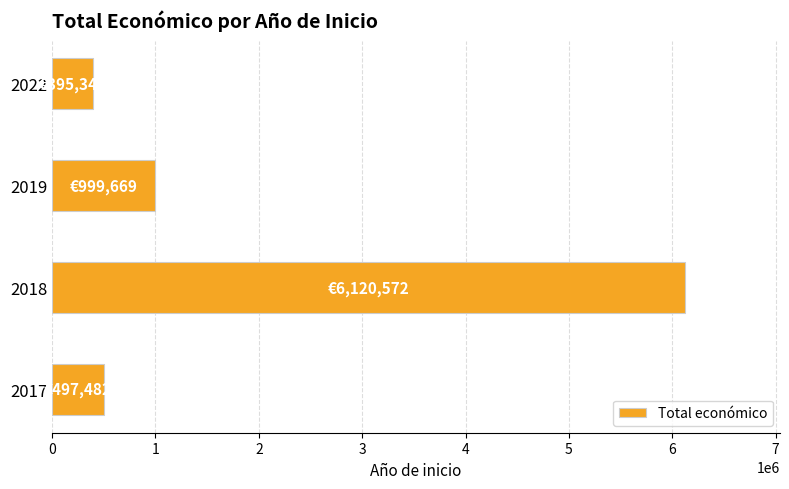

Are the bars horizontal?

Yes